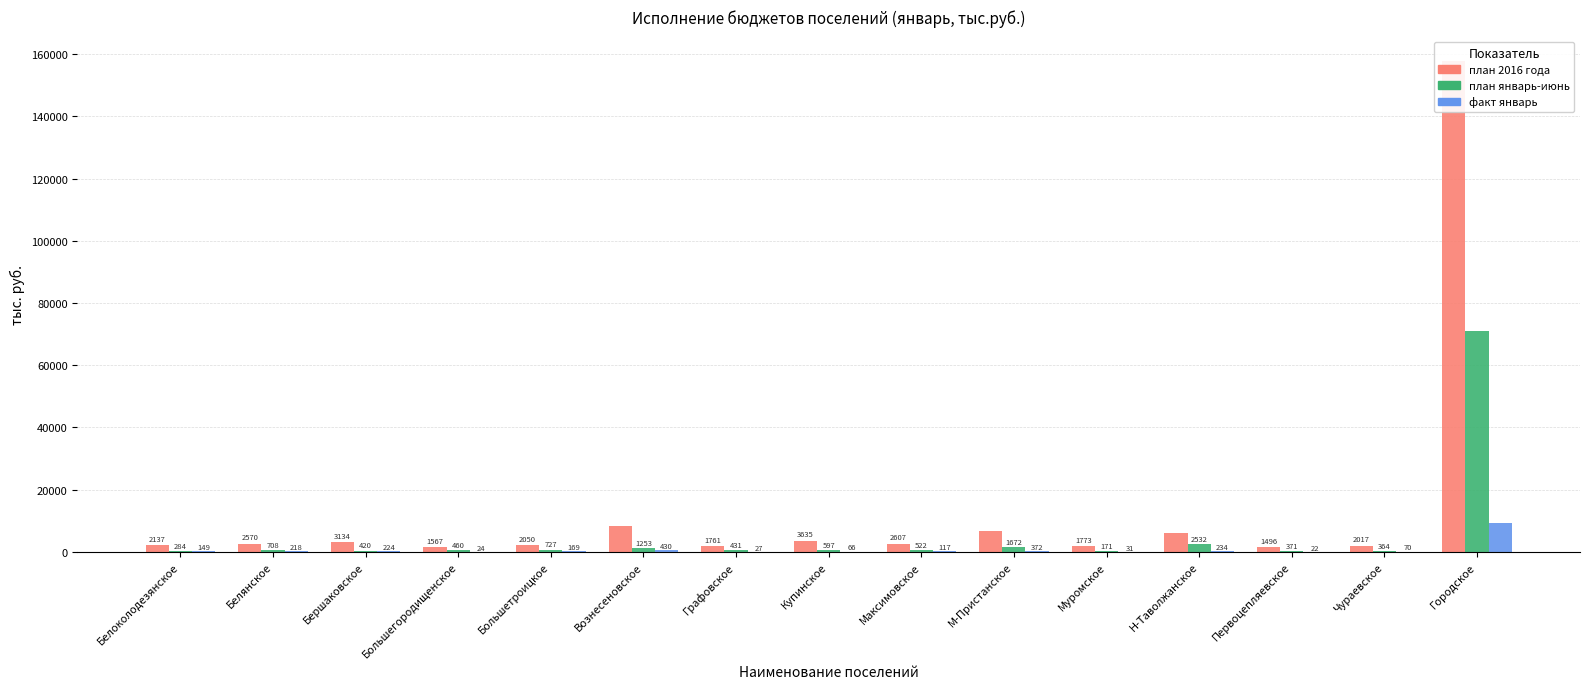

True or false: план 2016 года has a value of 681.2 at Чураевское.

False